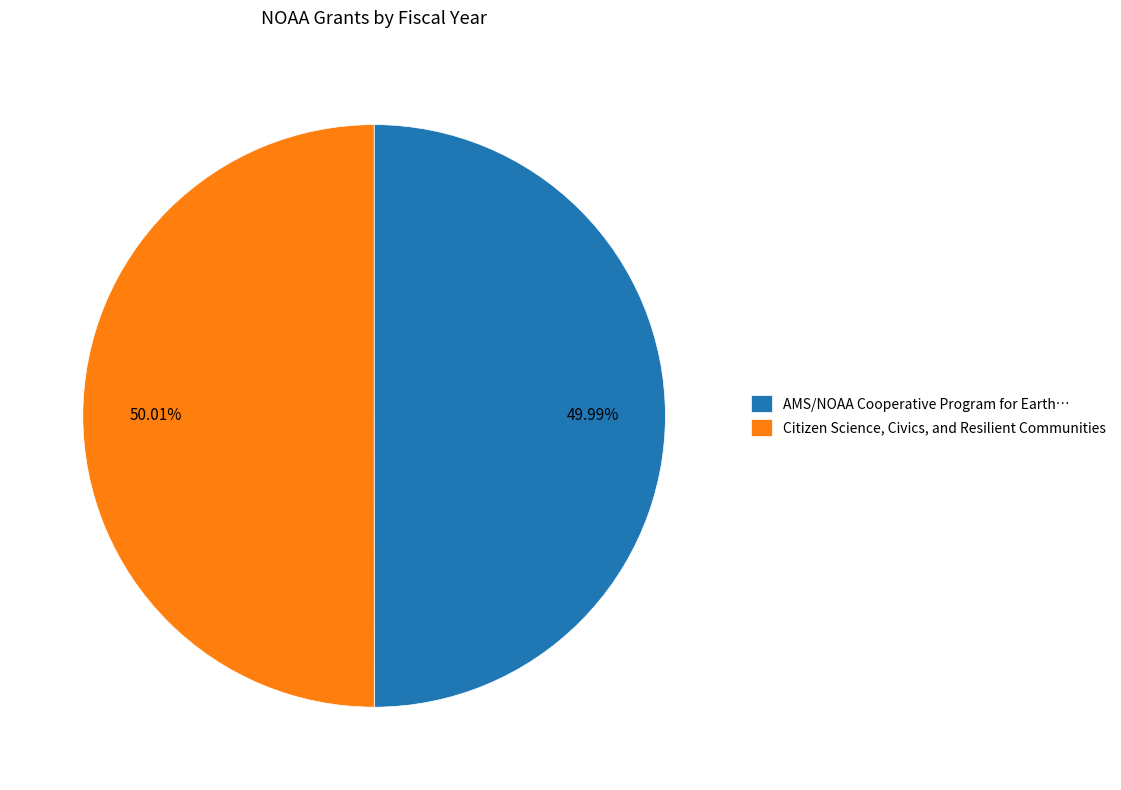

Does any single category account for the majority?

Yes